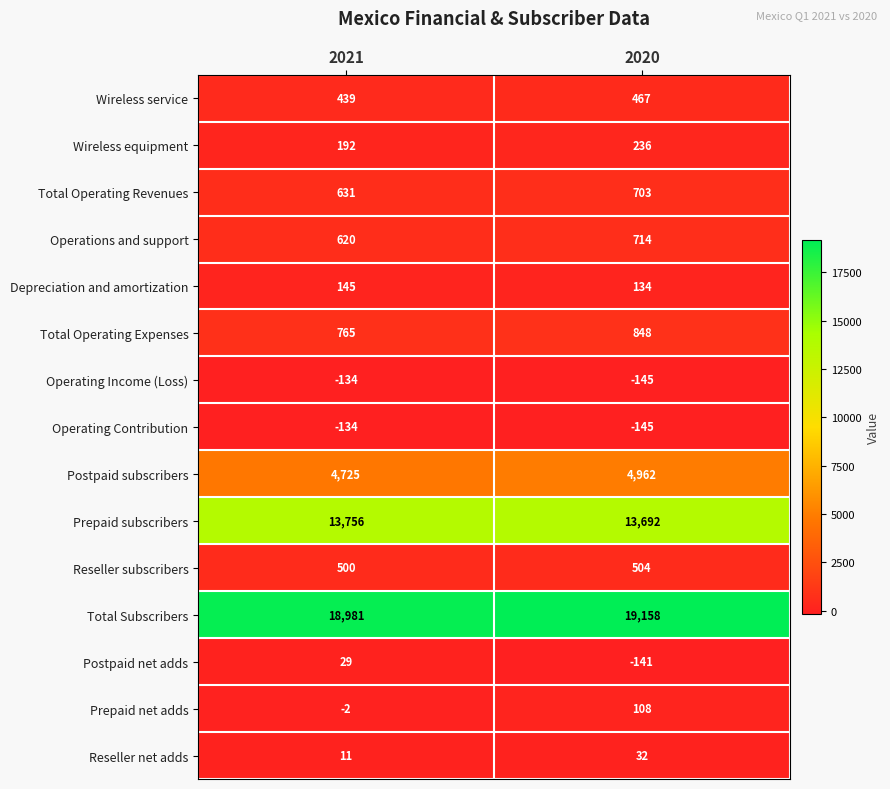

List the labels in order of Total Subscribers value, smallest first.

2021, 2020